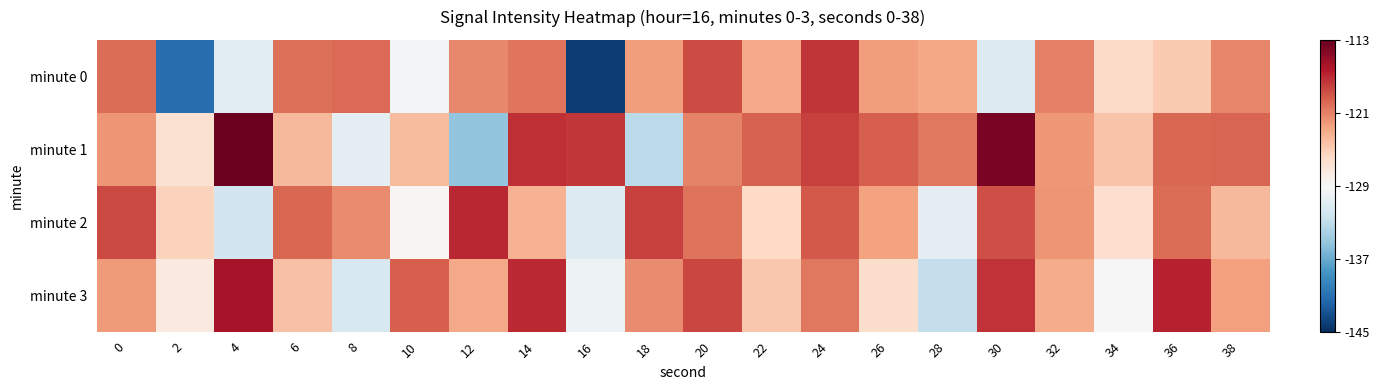

Which series has the largest total across all categories?

minute 1